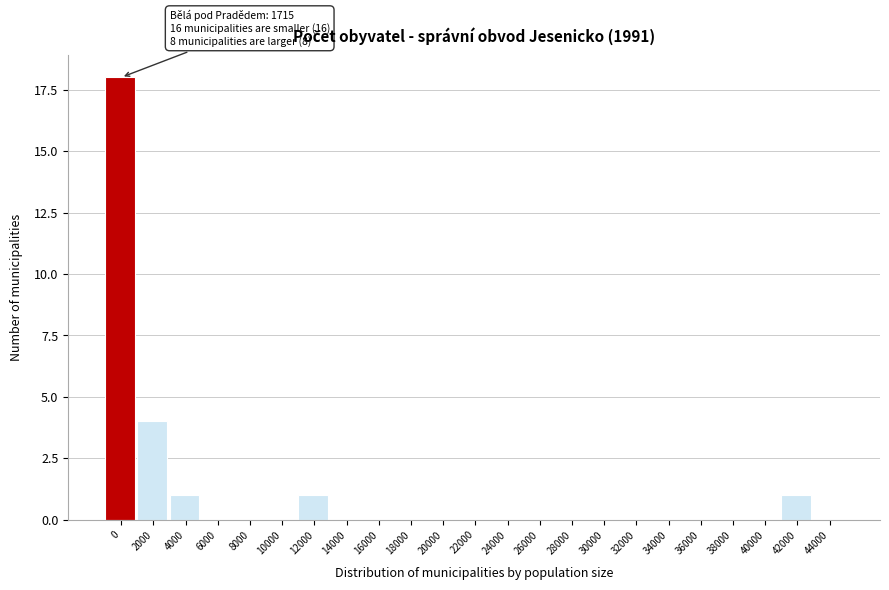

Reading left to right, transcribe all the data shown in this chart.

0=18	2000=4	4000=1	6000=0	8000=0	10000=0	12000=1	14000=0	16000=0	18000=0	20000=0	22000=0	24000=0	26000=0	28000=0	30000=0	32000=0	34000=0	36000=0	38000=0	40000=0	42000=1	44000=0